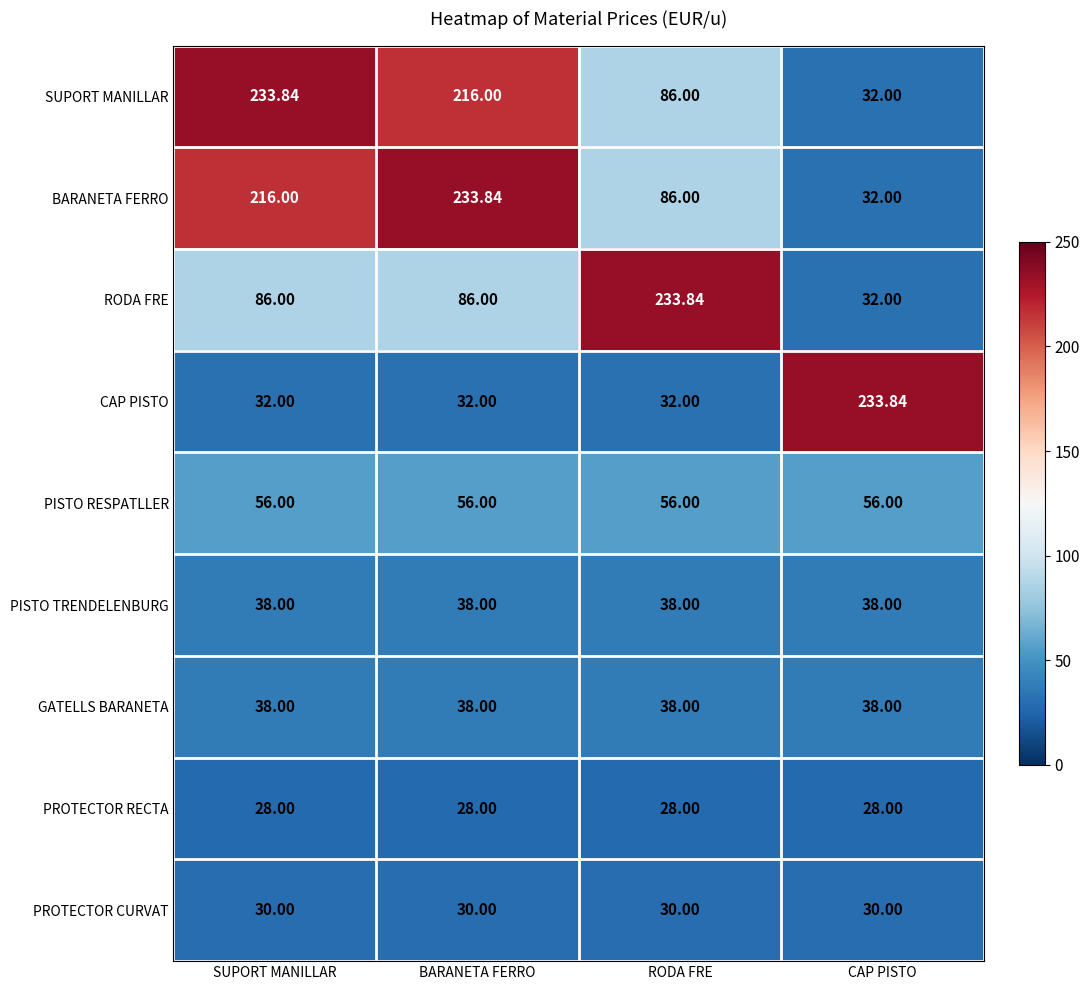

Reading left to right, list all the values displayed in this chart.

SUPORT MANILLAR: SUPORT MANILLAR=233.8	BARANETA FERRO=216.0	RODA FRE=86.0	CAP PISTO=32.0
BARANETA FERRO: SUPORT MANILLAR=216.0	BARANETA FERRO=233.8	RODA FRE=86.0	CAP PISTO=32.0
RODA FRE: SUPORT MANILLAR=86.0	BARANETA FERRO=86.0	RODA FRE=233.8	CAP PISTO=32.0
CAP PISTO: SUPORT MANILLAR=32.0	BARANETA FERRO=32.0	RODA FRE=32.0	CAP PISTO=233.8
PISTO RESPATLLER: SUPORT MANILLAR=56.0	BARANETA FERRO=56.0	RODA FRE=56.0	CAP PISTO=56.0
PISTO TRENDELENBURG: SUPORT MANILLAR=38.0	BARANETA FERRO=38.0	RODA FRE=38.0	CAP PISTO=38.0
GATELLS BARANETA: SUPORT MANILLAR=38.0	BARANETA FERRO=38.0	RODA FRE=38.0	CAP PISTO=38.0
PROTECTOR RECTA: SUPORT MANILLAR=28.0	BARANETA FERRO=28.0	RODA FRE=28.0	CAP PISTO=28.0
PROTECTOR CURVAT: SUPORT MANILLAR=30.0	BARANETA FERRO=30.0	RODA FRE=30.0	CAP PISTO=30.0